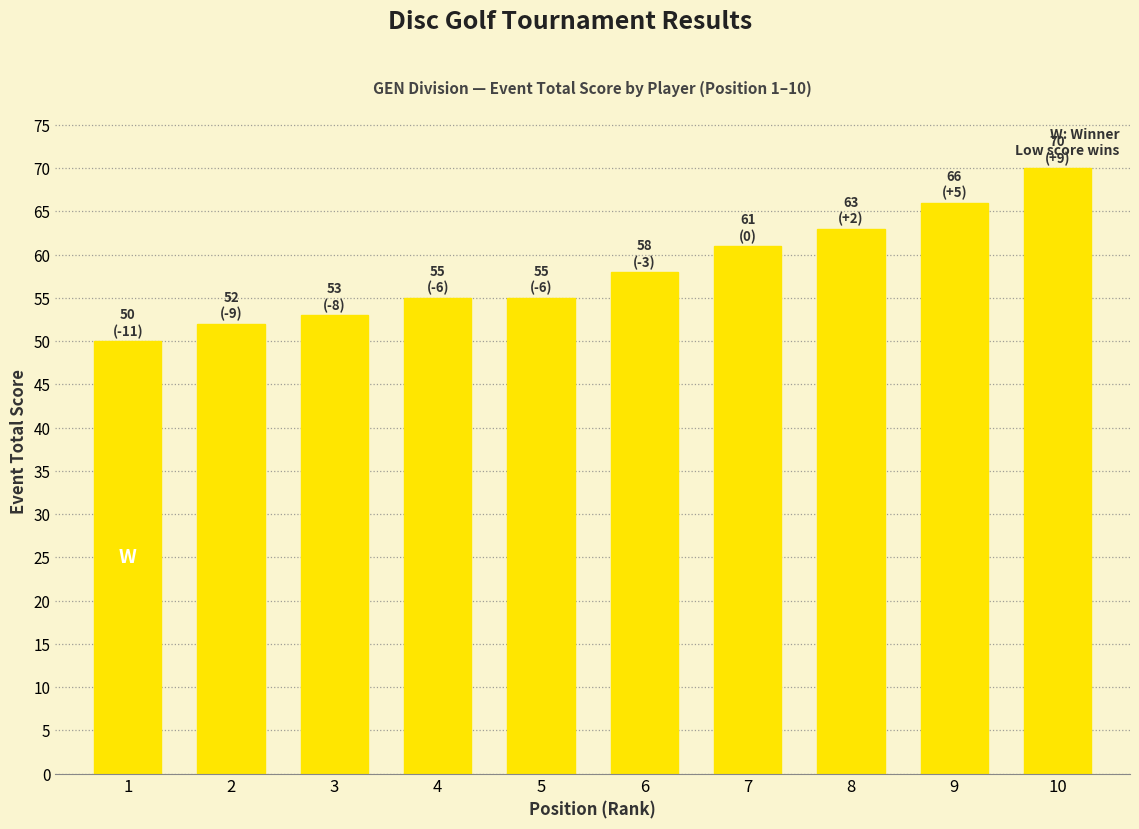

What is the approximate value at 8?

63